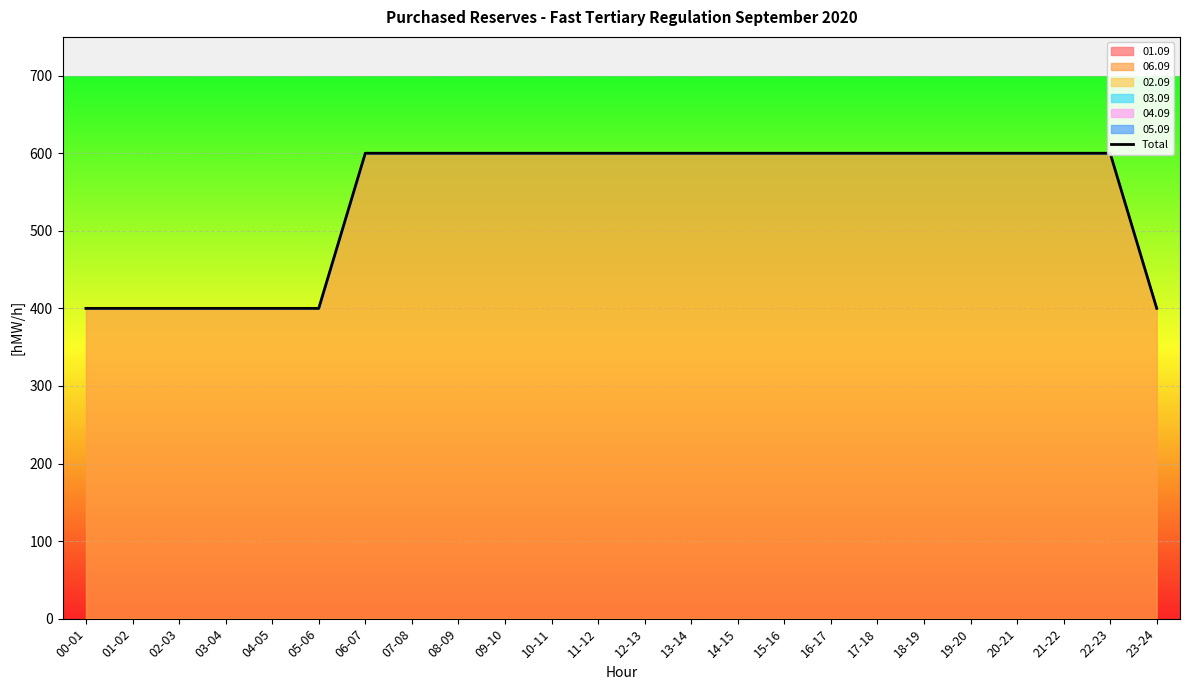

Which has a higher value, 07-08 or 13-14?

07-08